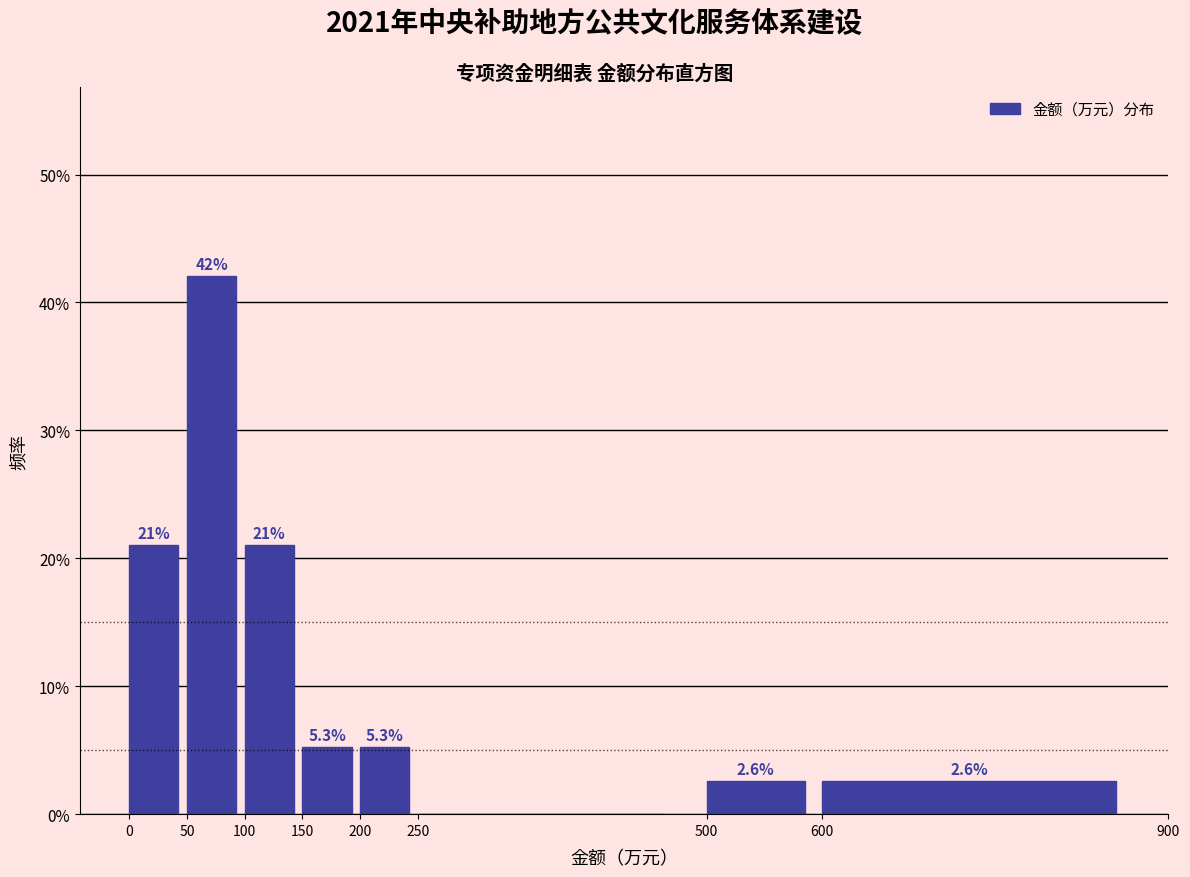

Which range on the x-axis has the tallest bar?

50 to 100